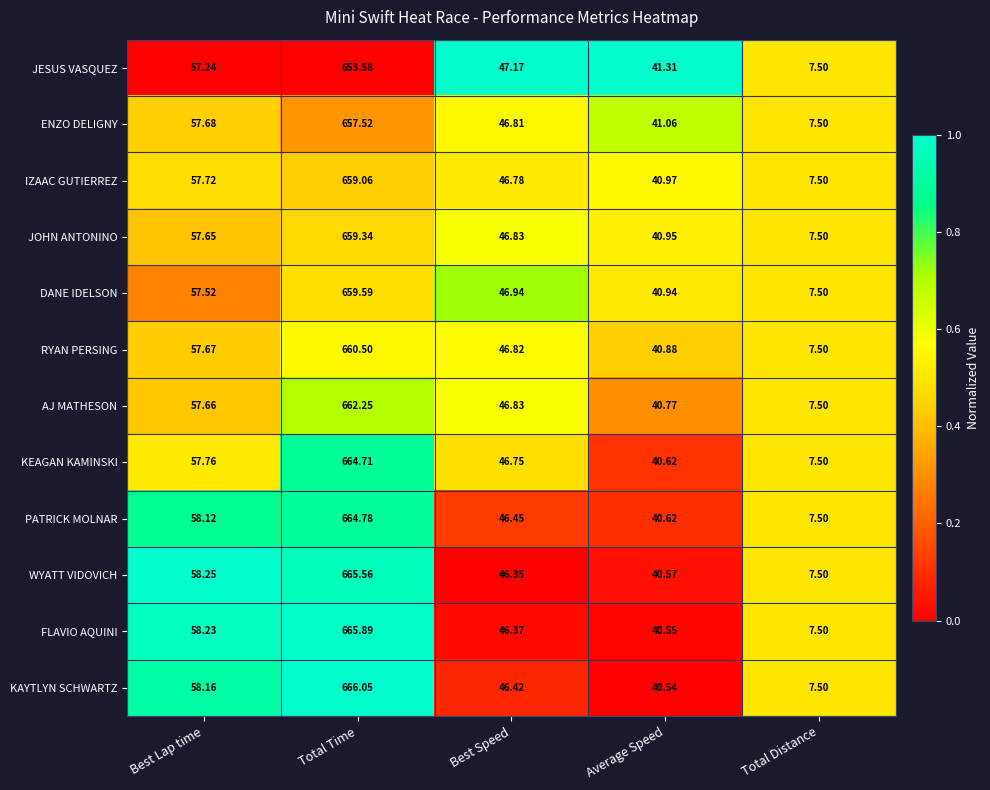

What is the total value across all series at Best Speed?

560.5